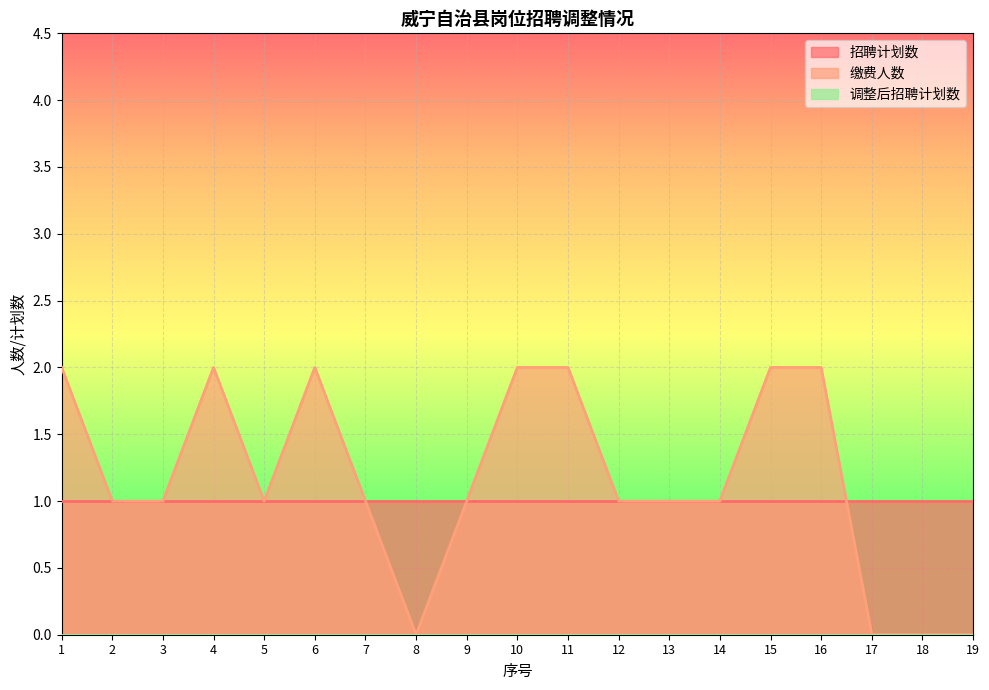

At which category is the sum across all series the highest?

1